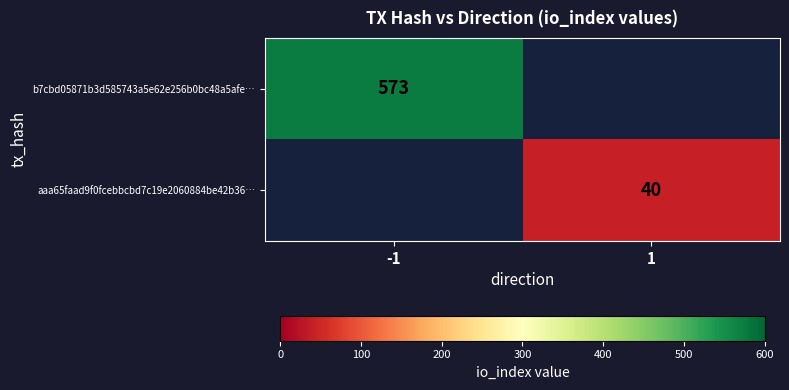

Is it true that aaa65faad9f0fcebbcbd7c19e2060884be42b36… equals 40 at 1?

True